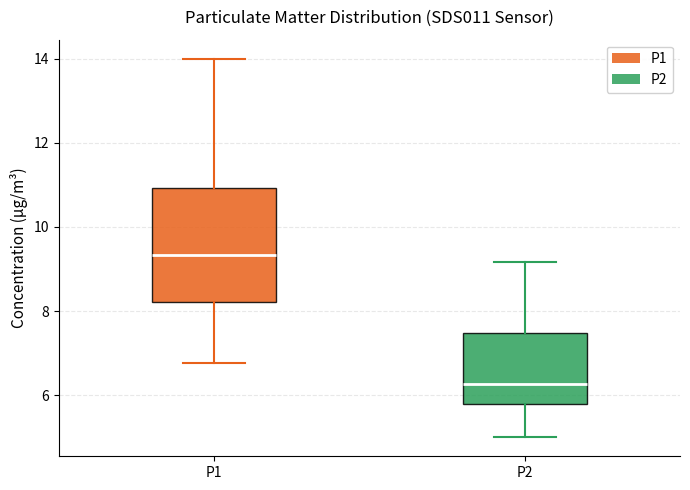

Comparing the boxes themselves (not the whiskers), which one is the tallest?

P1